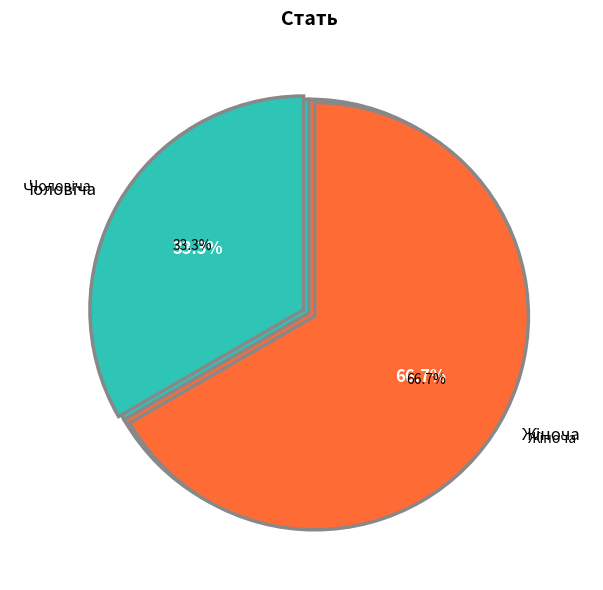

To the nearest percent, what is the average slice percentage?

50%